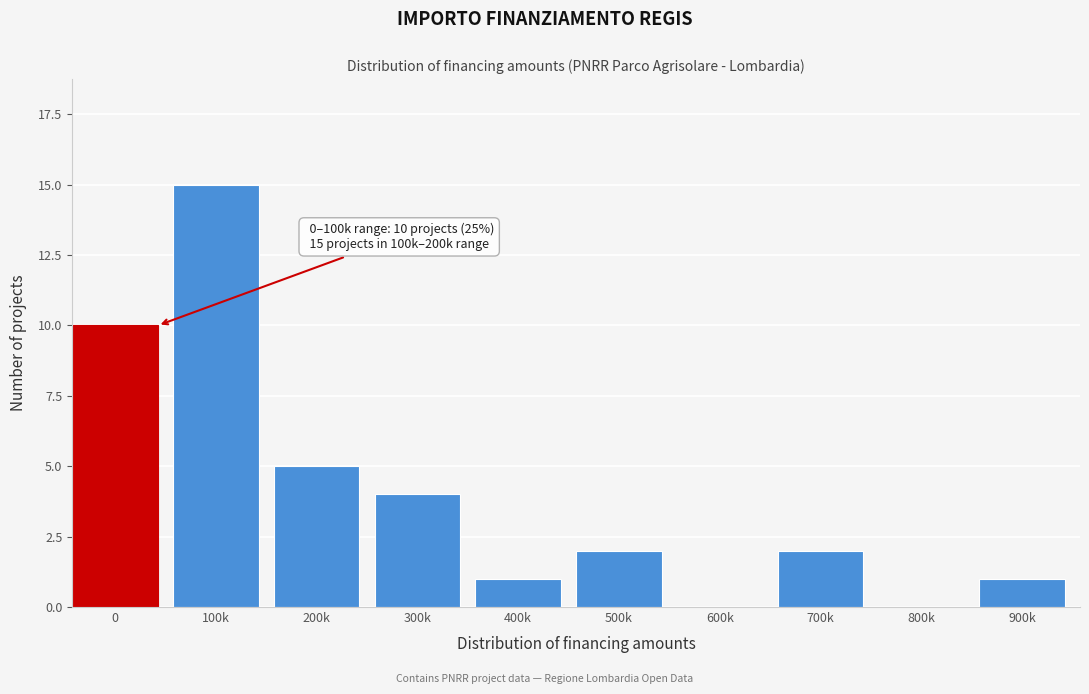

Reading right to left, what are all the values shown in this chart?

900k=1	800k=0	700k=2	600k=0	500k=2	400k=1	300k=4	200k=5	100k=15	0=10